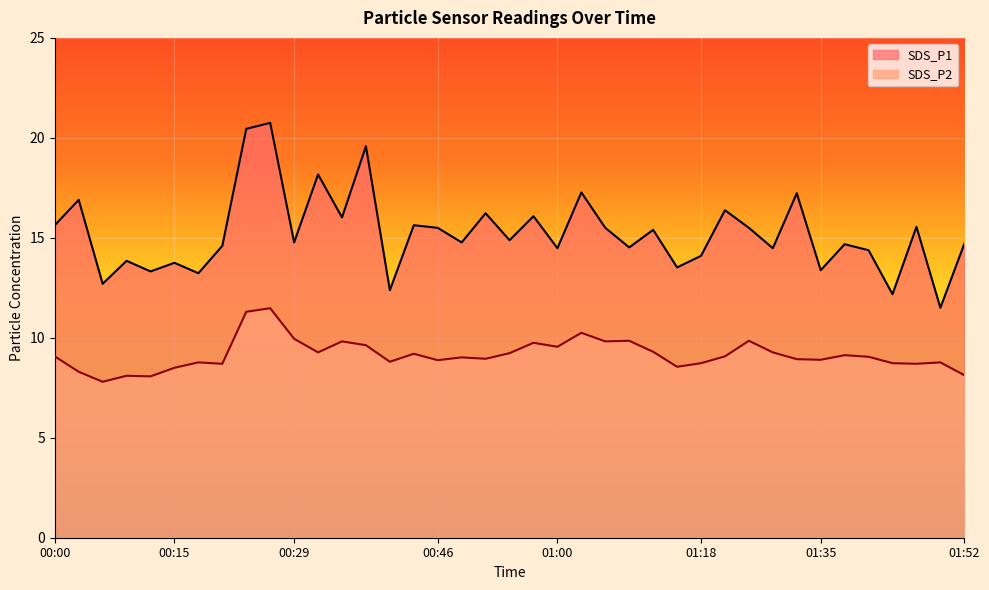

Between 00:26 and 01:15, which series saw the biggest shift?

SDS_P1